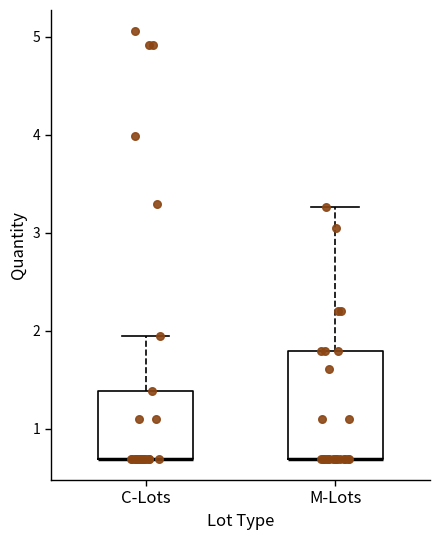

Where is the lower edge of the box for C-Lots on the y-axis? The values are not printed on the chart, so give them approximately, as read against the axis.

0.7